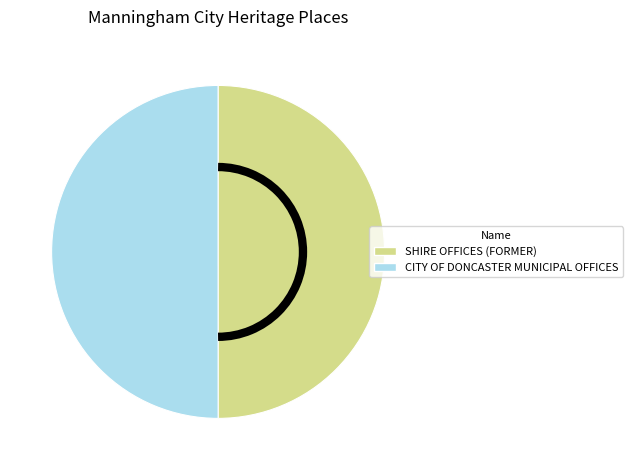

How many segments does this pie chart have?

2